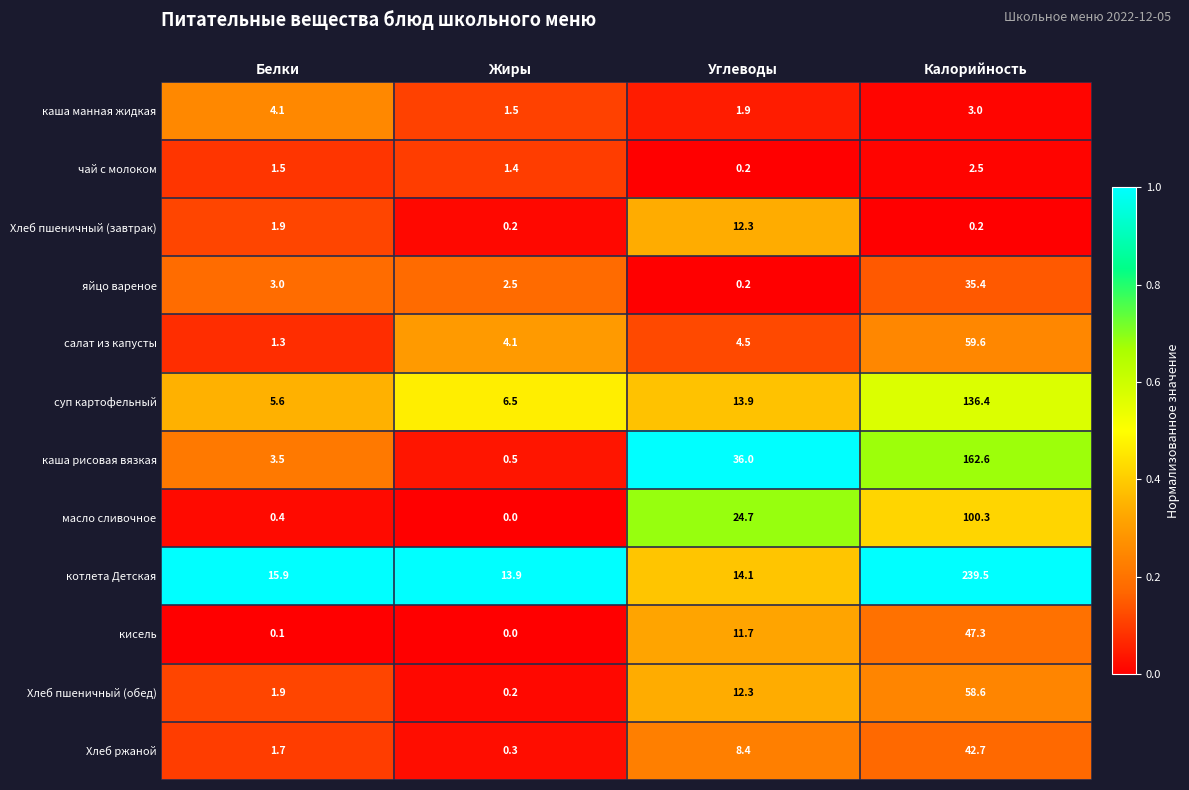

What is the spread (max minus min) of values at Углеводы?

35.8